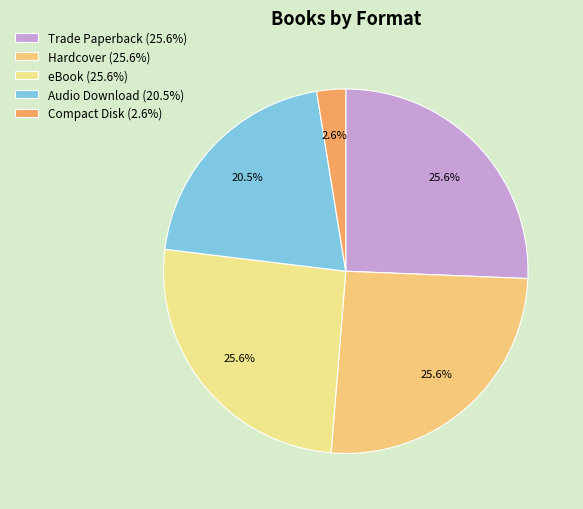

To the nearest percent, what is the difference between the Trade Paperback and Compact Disk slice percentages?

23%